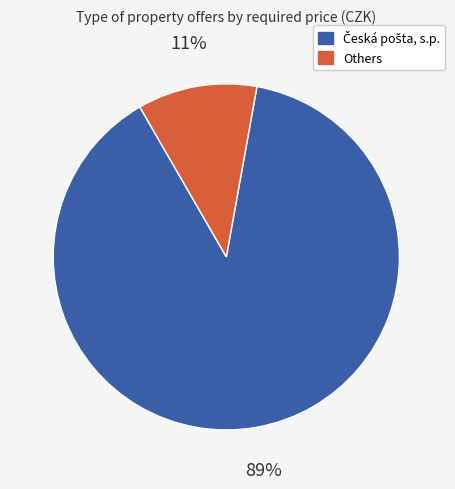

To the nearest percent, what is the average slice percentage?

50%